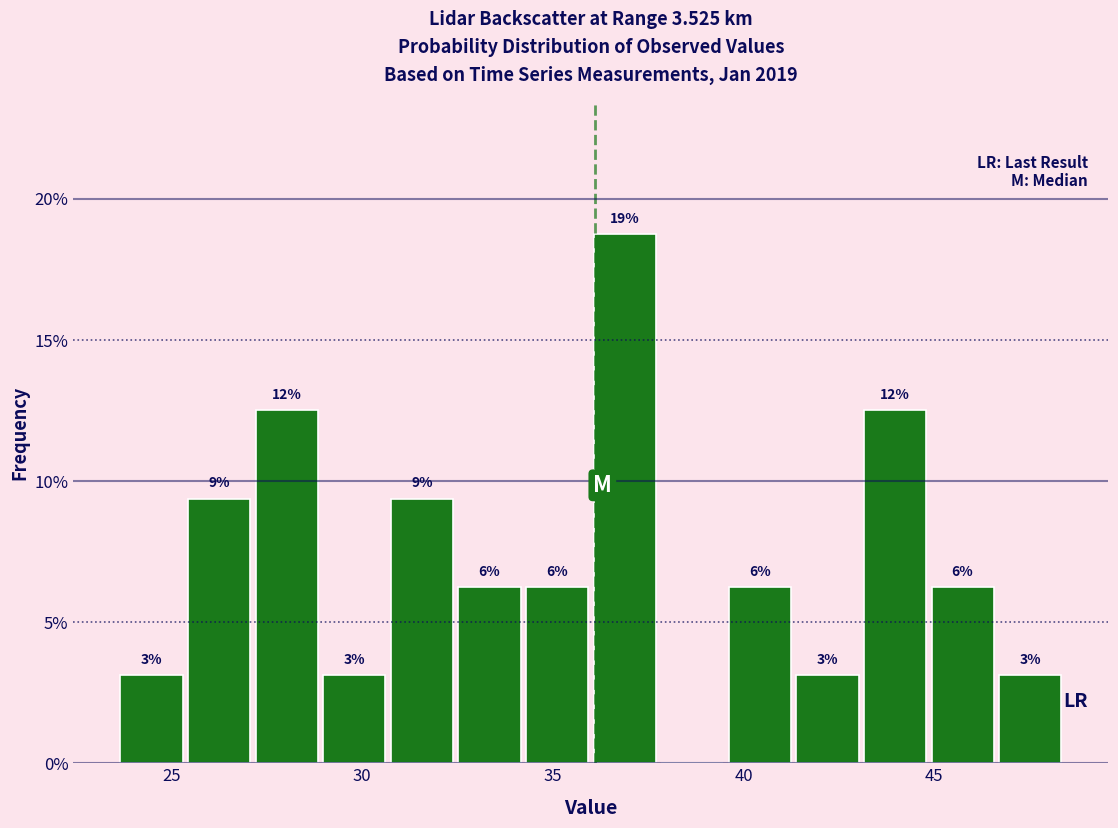

Read against the x-axis, roughly where is the centre of the tallest bar?

37.0